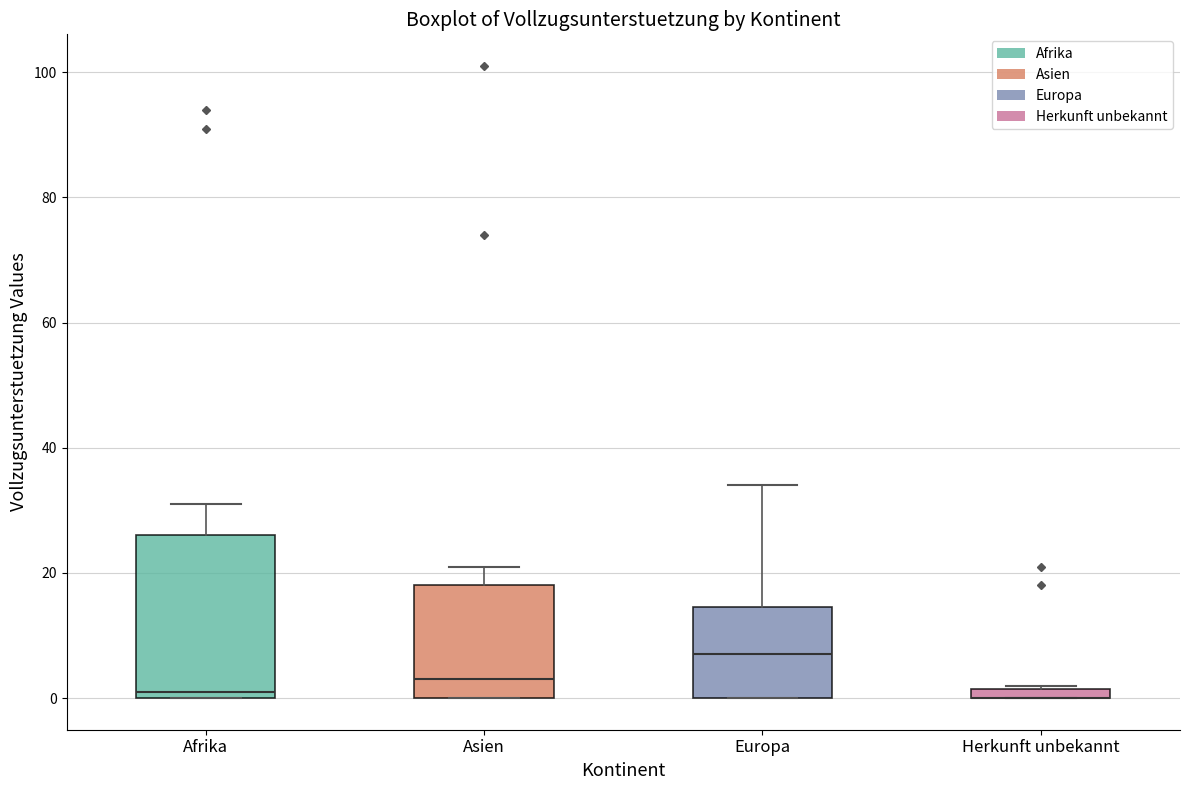

Comparing the boxes themselves (not the whiskers), which one is the tallest?

Afrika